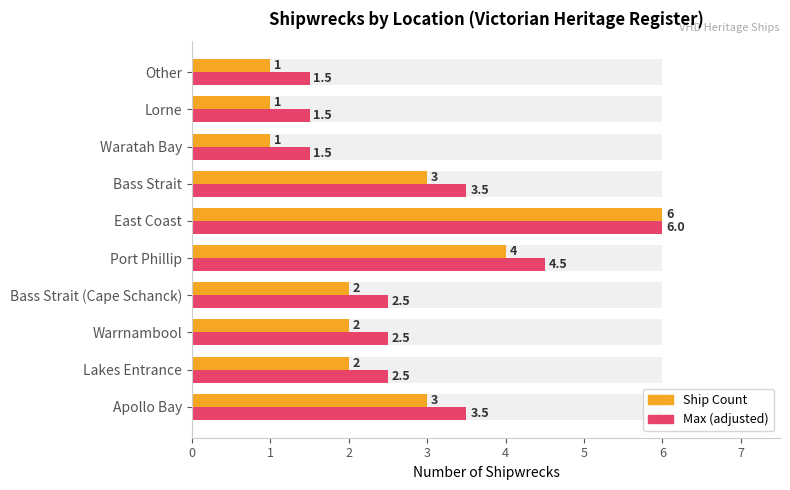

What is the maximum value for Ship Count?

6.0